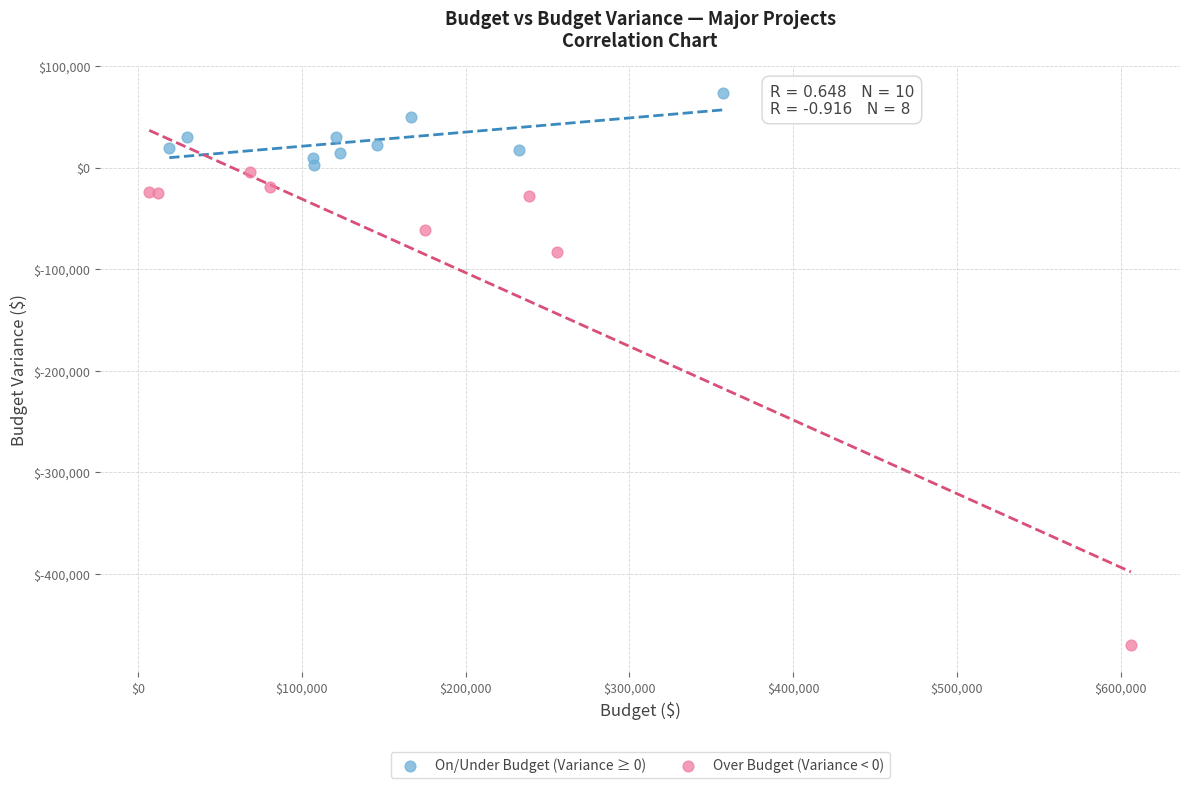

What are all the series names shown in the legend?

On/Under Budget (Variance ≥ 0), Over Budget (Variance < 0)